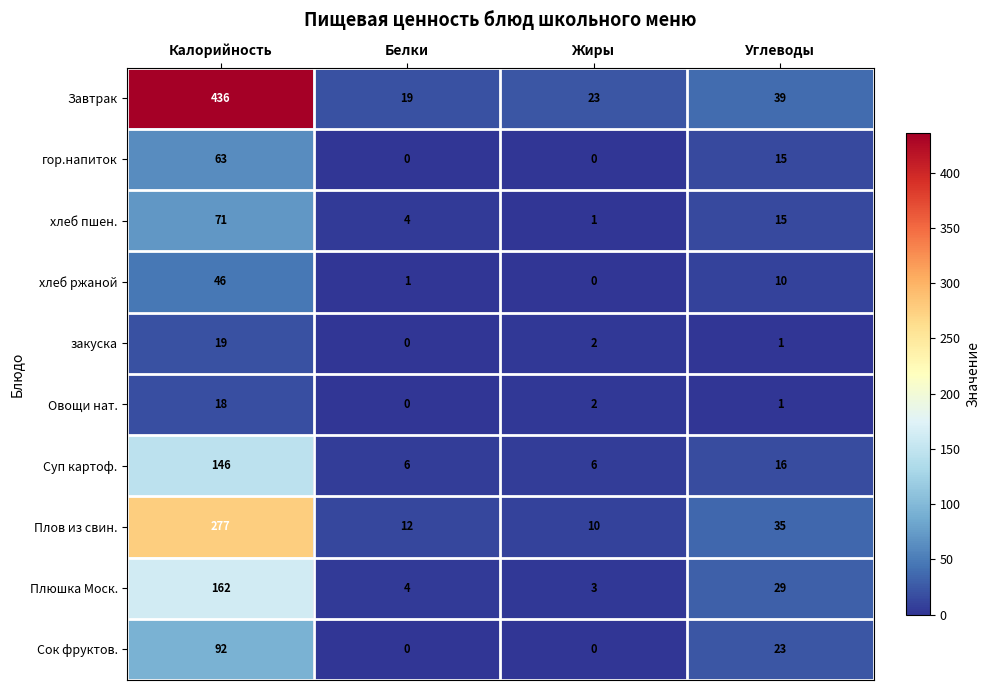

What is the difference between the maximum and minimum values in the закуска series?

19